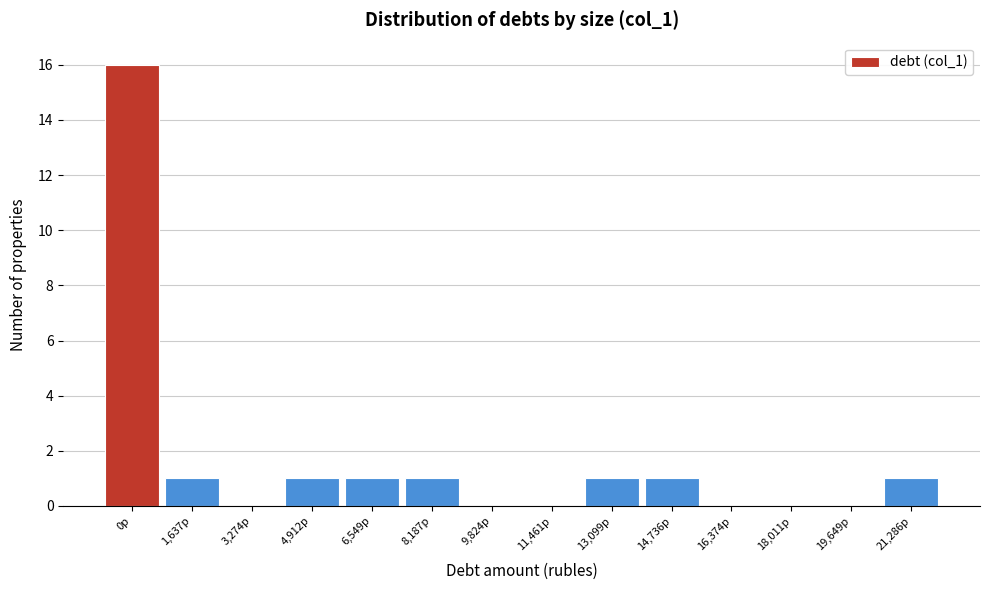

Reading left to right, what are all the values shown in this chart?

0р=16	1,637р=1	3,274р=0	4,912р=1	6,549р=1	8,187р=1	9,824р=0	11,461р=0	13,099р=1	14,736р=1	16,374р=0	18,011р=0	19,649р=0	21,286р=1